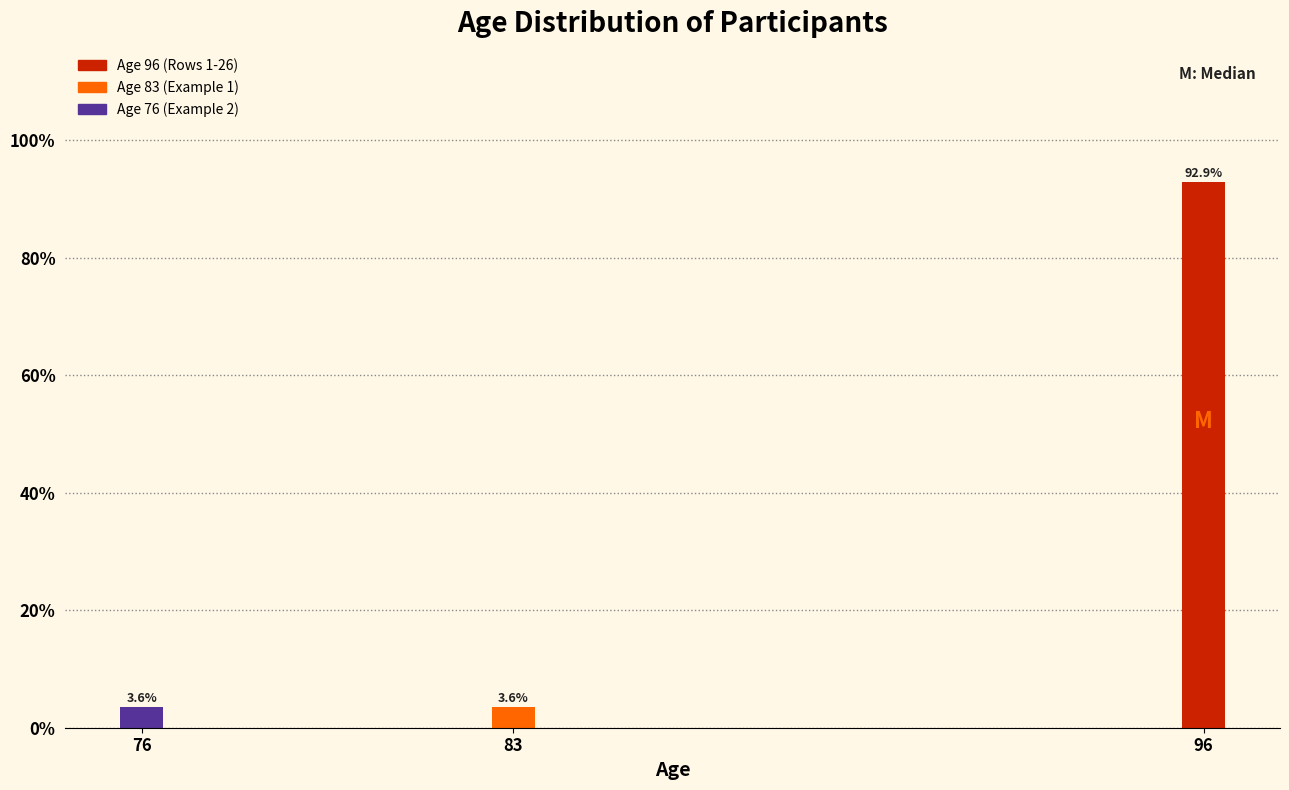

Reading right to left, extract all data points from this chart.

96=92.9	83=3.6	76=3.6